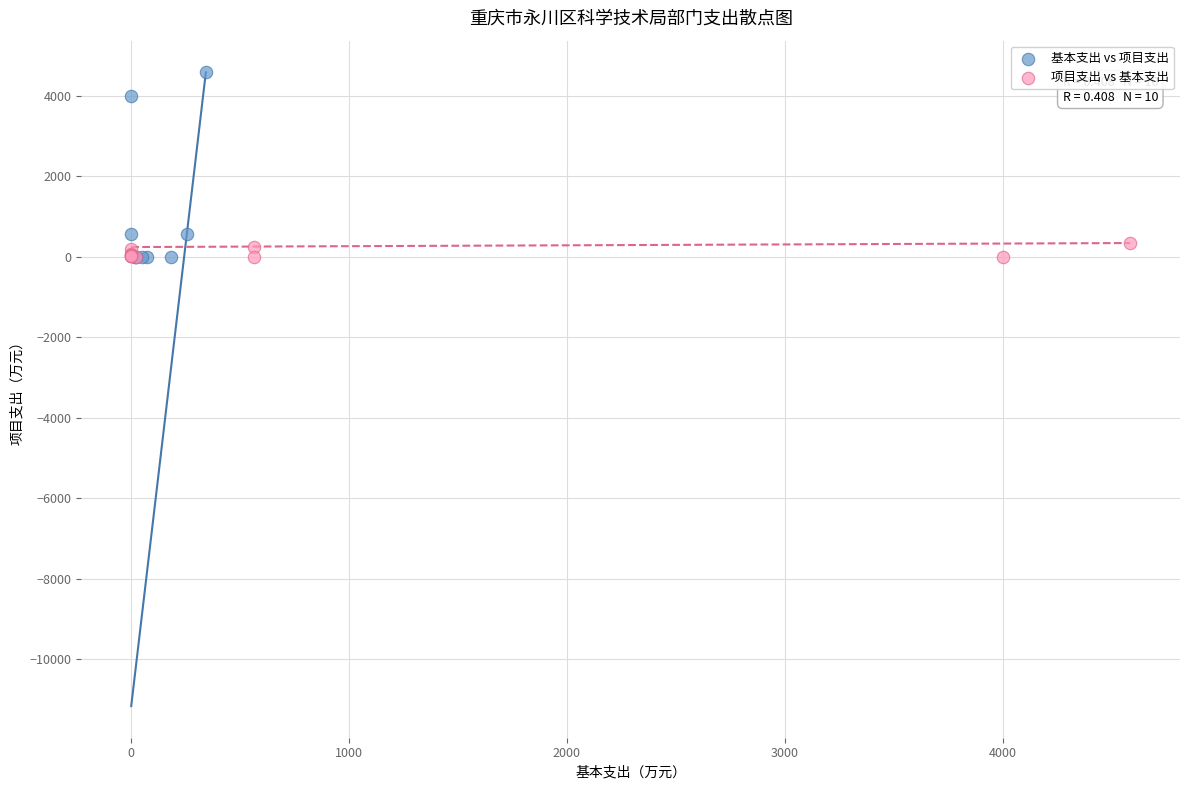

What are all the series names shown in the legend?

基本支出 vs 项目支出, 项目支出 vs 基本支出